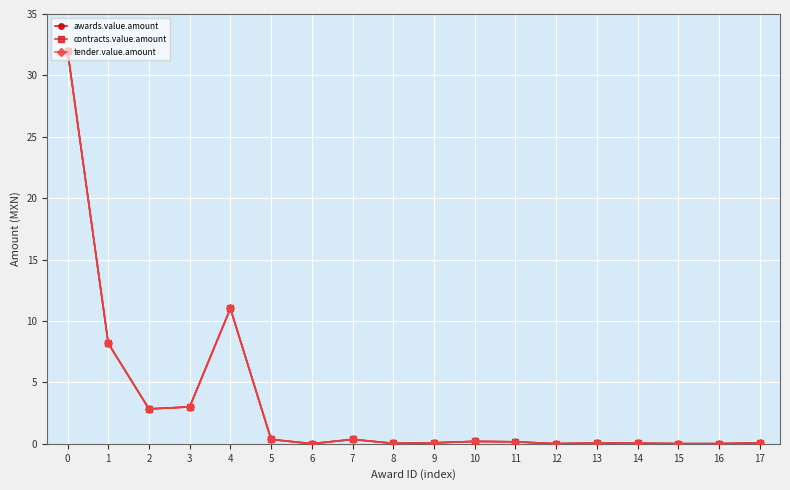

The contracts.value.amount series shows 0.0 at 14. True or false?

True